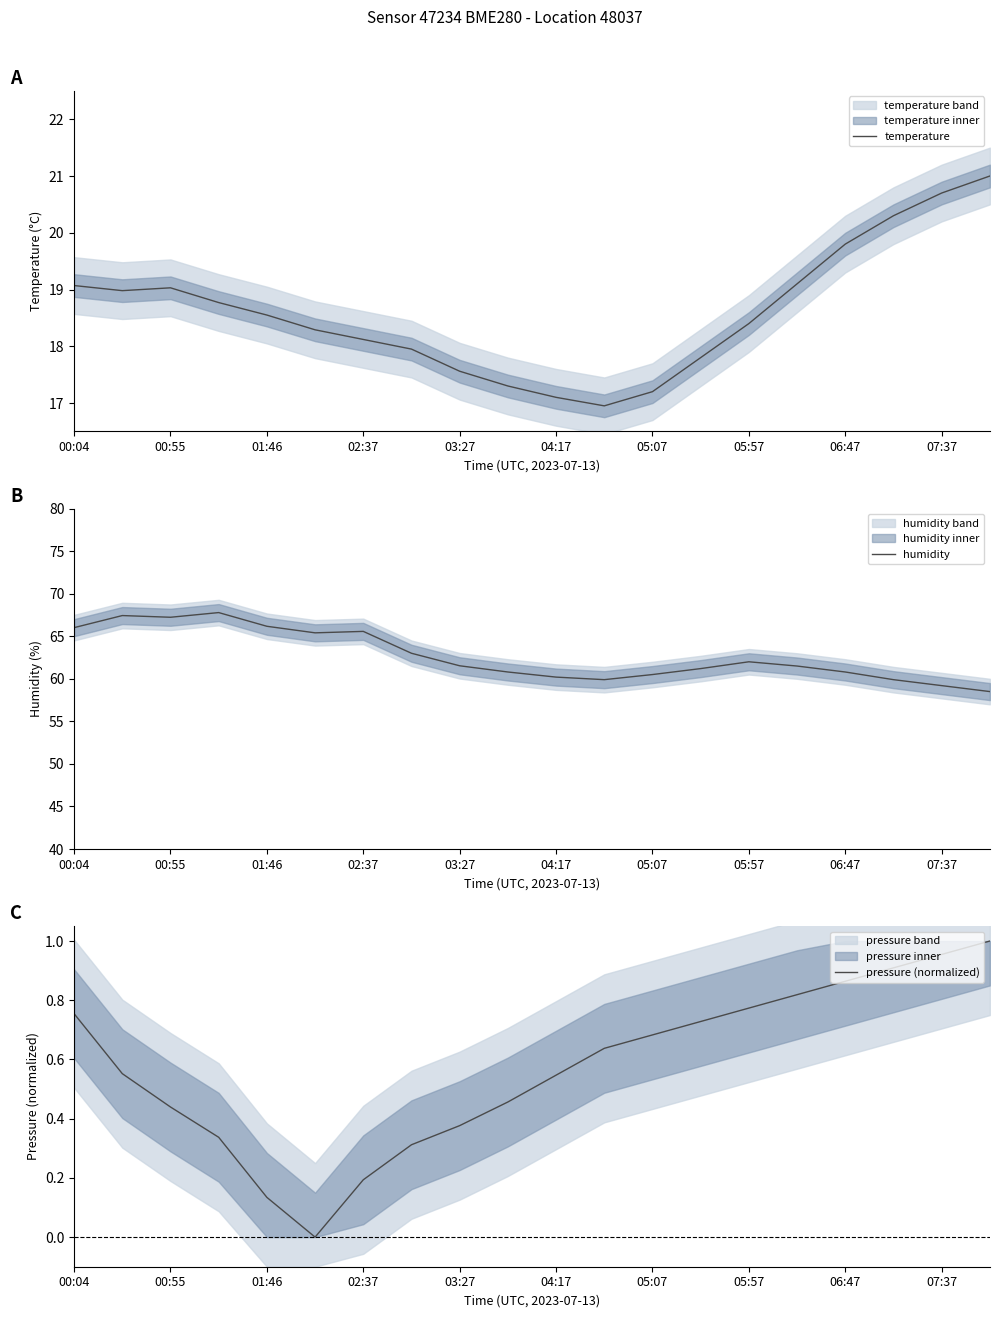

How many values in the temperature series exceed 18?

13